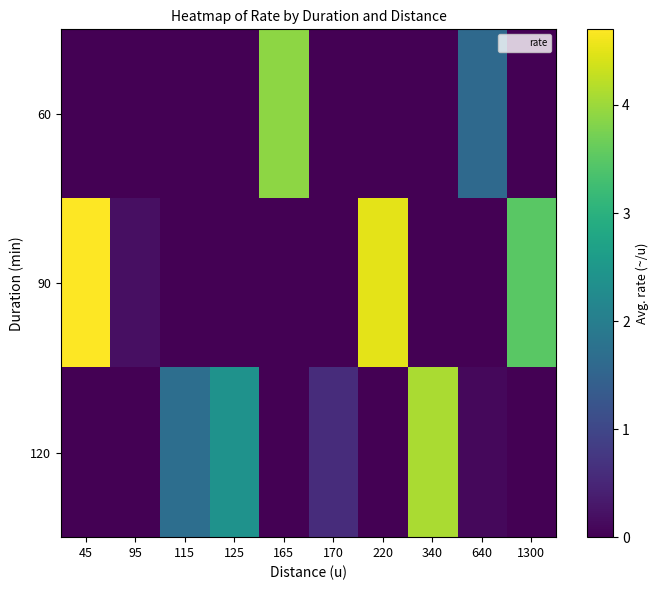

Which series has the largest range (max minus min)?

row_1